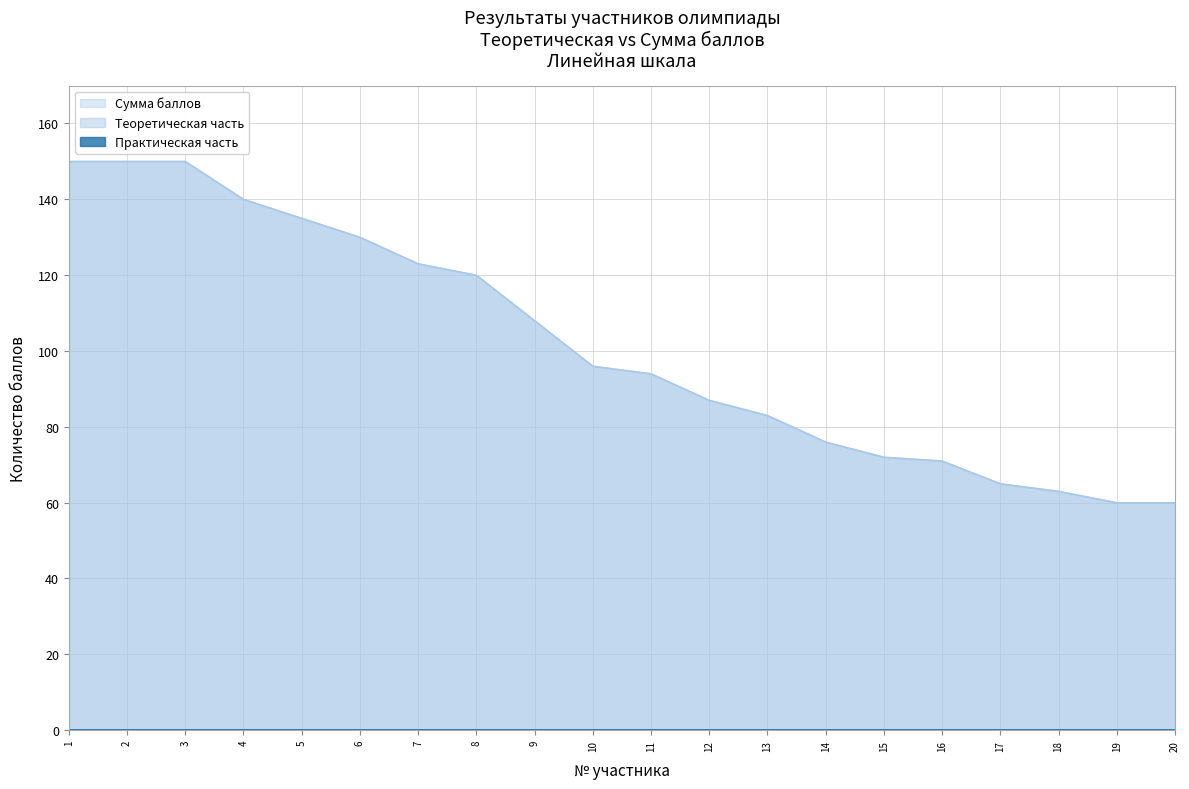

What is the minimum value shown in the chart?

60